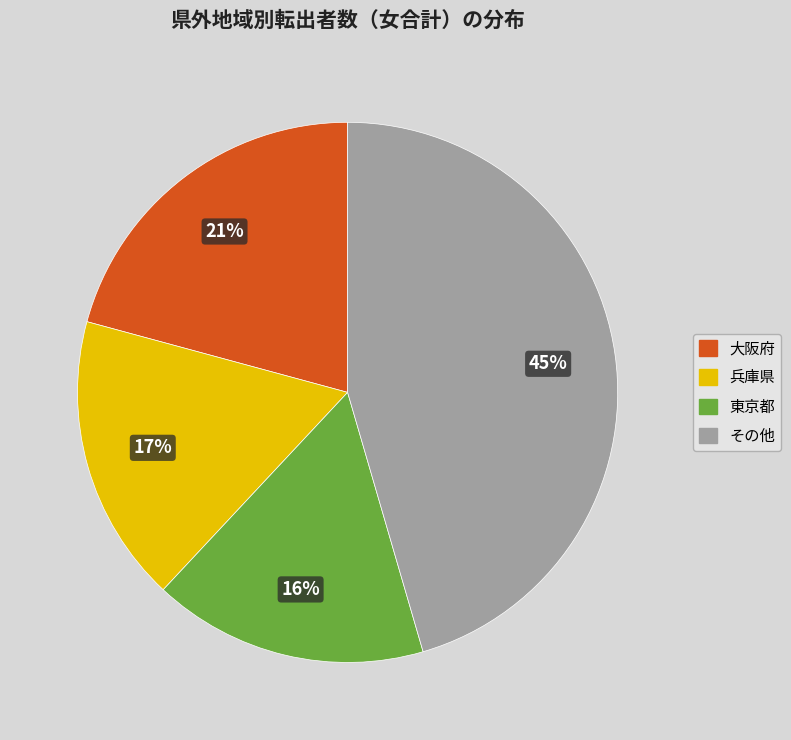

To the nearest percent, what is the average slice percentage?

25%